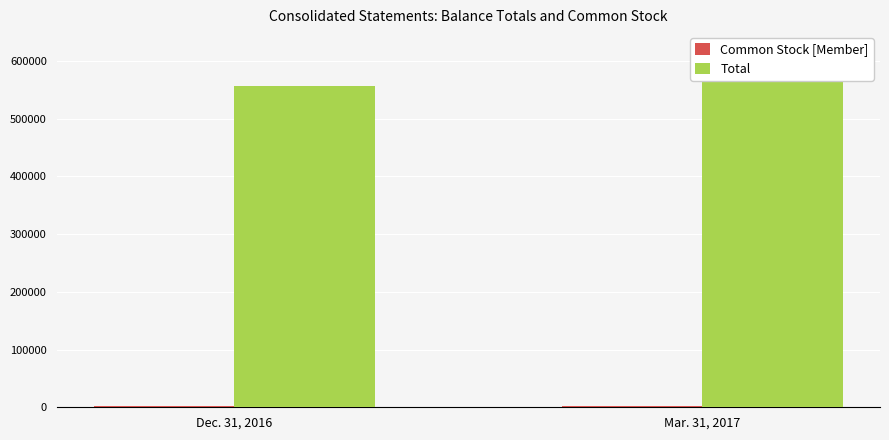

Count the Common Stock [Member] values in the range 2607 to 2631.

2